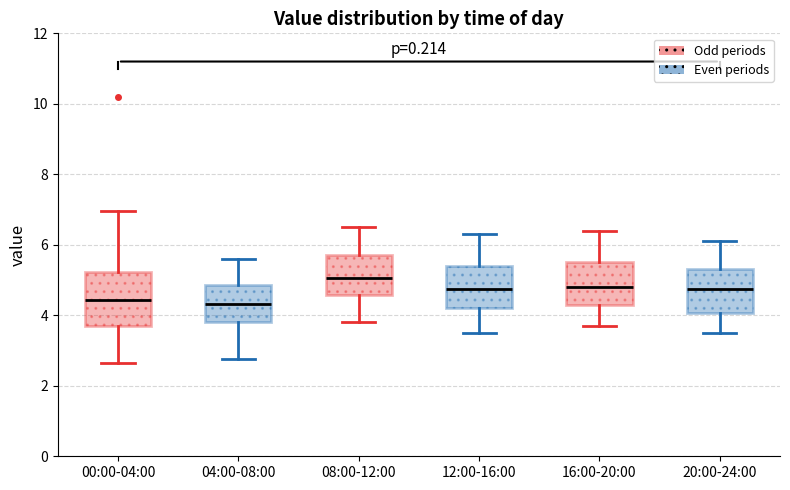

Where is the upper edge of the box for 04:00-08:00 on the y-axis? The values are not printed on the chart, so give them approximately, as read against the axis.

4.8